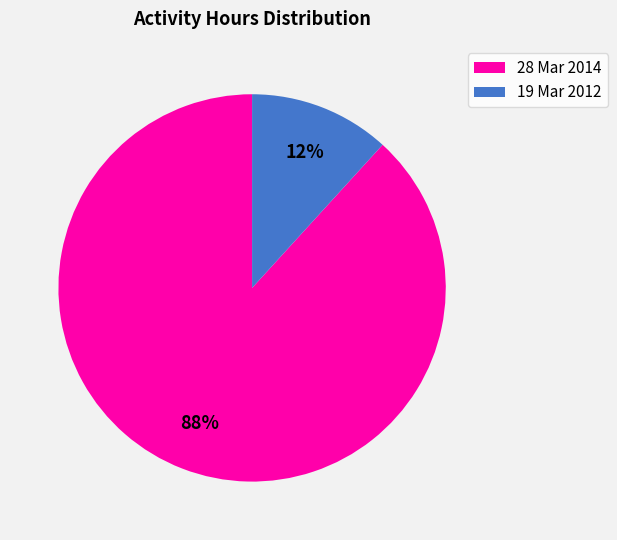

Count the number of slices in the pie.

2